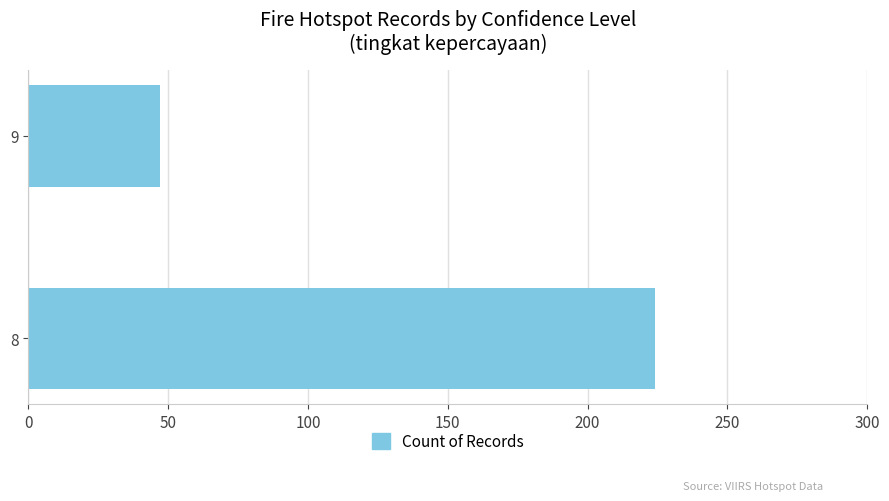

List the labels in order of value, largest first.

8, 9